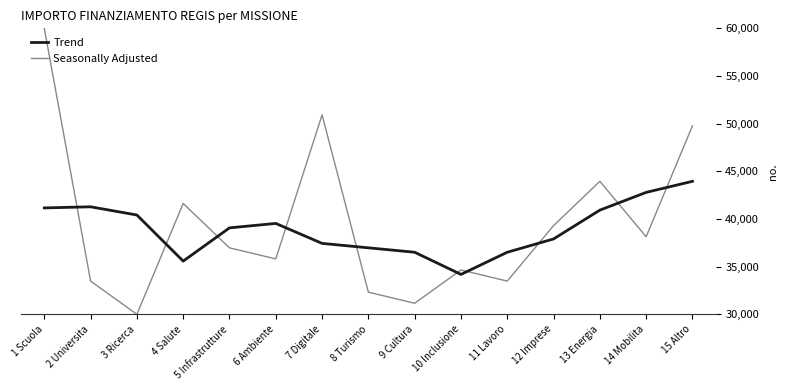

Which label corresponds to the smallest value in the chart?

3 Ricerca